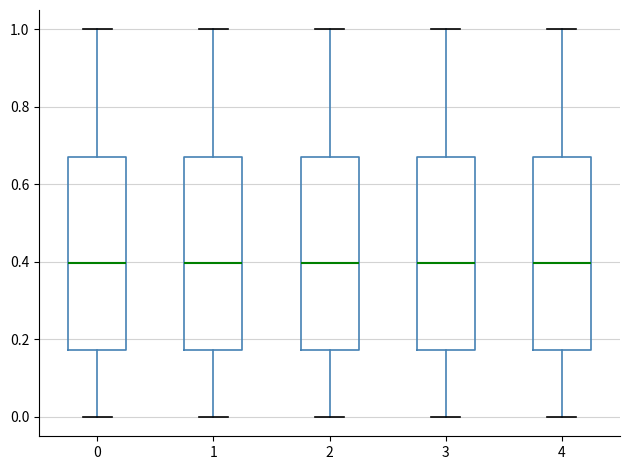

Reading left to right, read every box against the y-axis: the position of its median line, the range the box covers, and the ends of its whiskers. The values are not printed on the chart, so give them approximately, as read against the axis.

0: median 0.40, box 0.18 to 0.68, whiskers 0.00 to 1.00
1: median 0.40, box 0.18 to 0.68, whiskers 0.00 to 1.00
2: median 0.40, box 0.18 to 0.68, whiskers 0.00 to 1.00
3: median 0.40, box 0.18 to 0.68, whiskers 0.00 to 1.00
4: median 0.40, box 0.18 to 0.68, whiskers 0.00 to 1.00